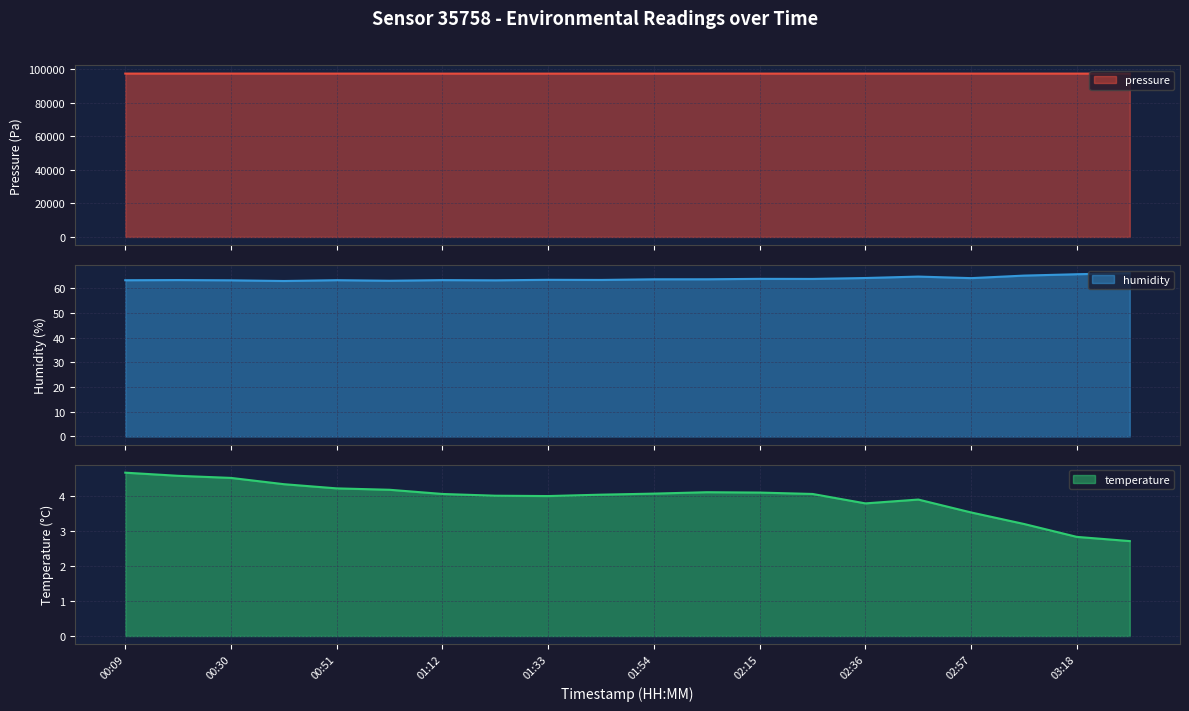

Between 01:23 and 02:57, which series saw the biggest shift?

pressure